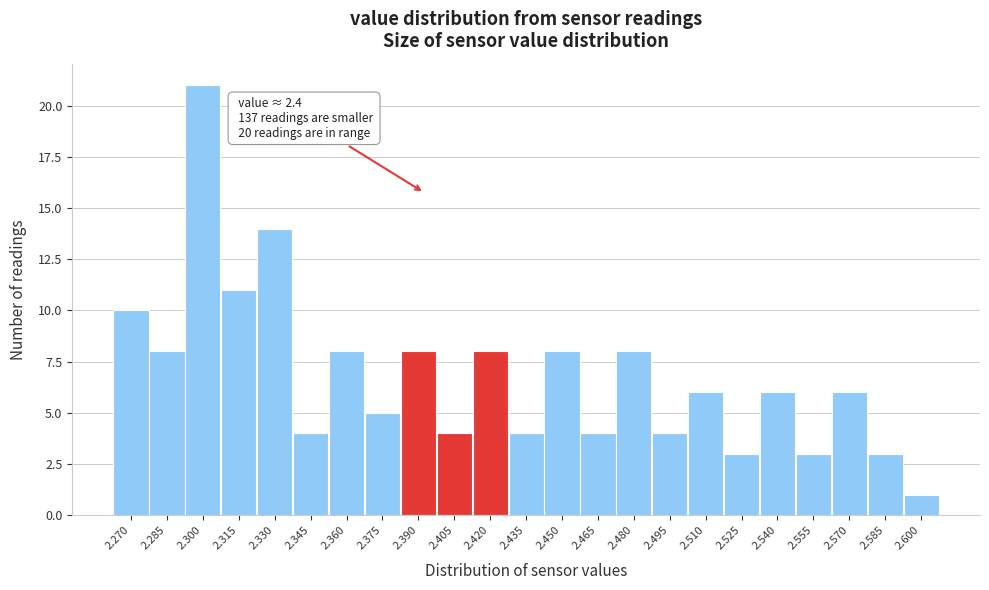

Reading left to right, list all the values displayed in this chart.

10	8	21	11	14	4	8	5	8	4	8	4	8	4	8	4	6	3	6	3	6	3	1